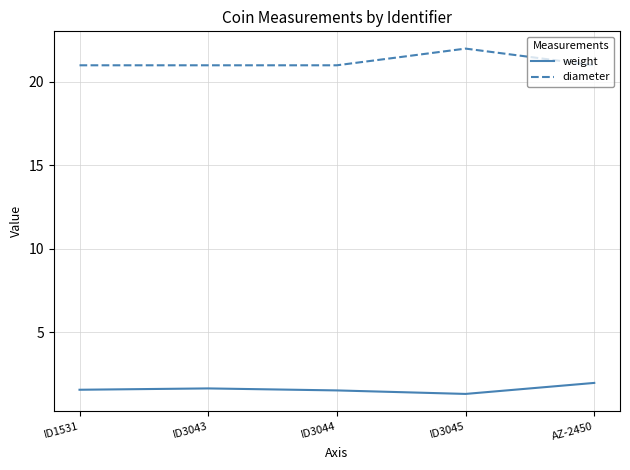

Rank the series at ID3044 from lowest to highest value.

weight, diameter